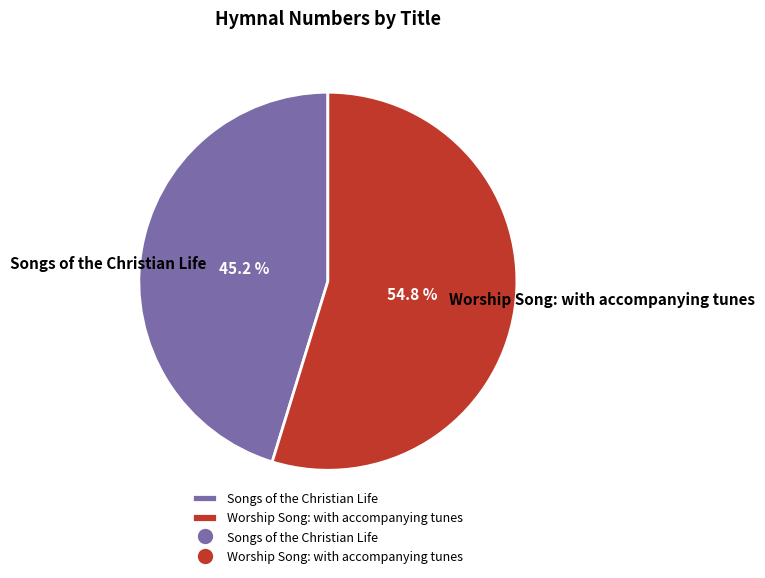

Is there a majority slice in this chart?

Yes